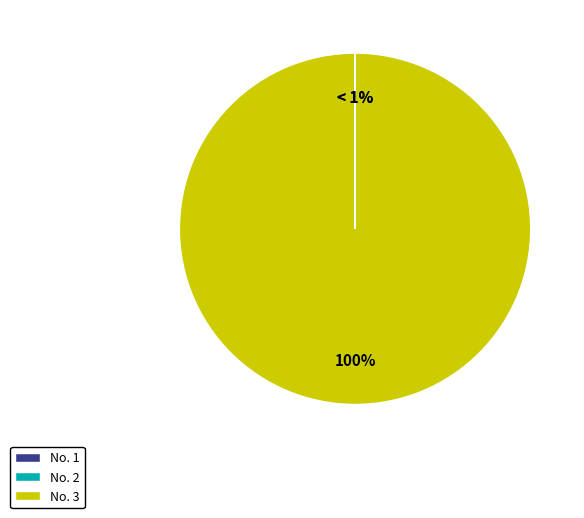

To the nearest percent, what is the average slice percentage?

33%